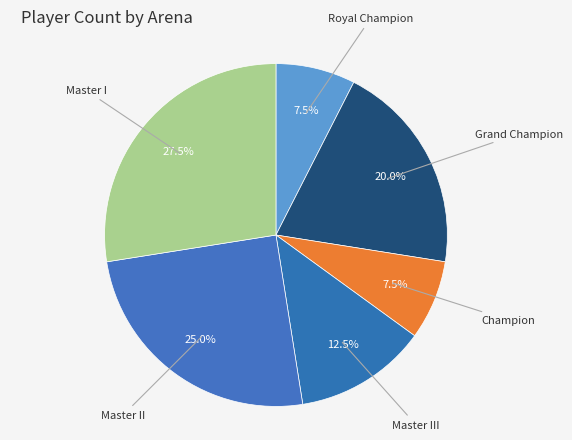

Approximately how many times larger is the value at Grand Champion compared to Champion?

2.7